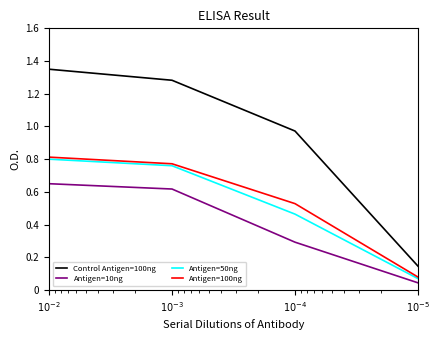

True or false: Control Antigen=100ng and Antigen=10ng intersect in this chart.

False